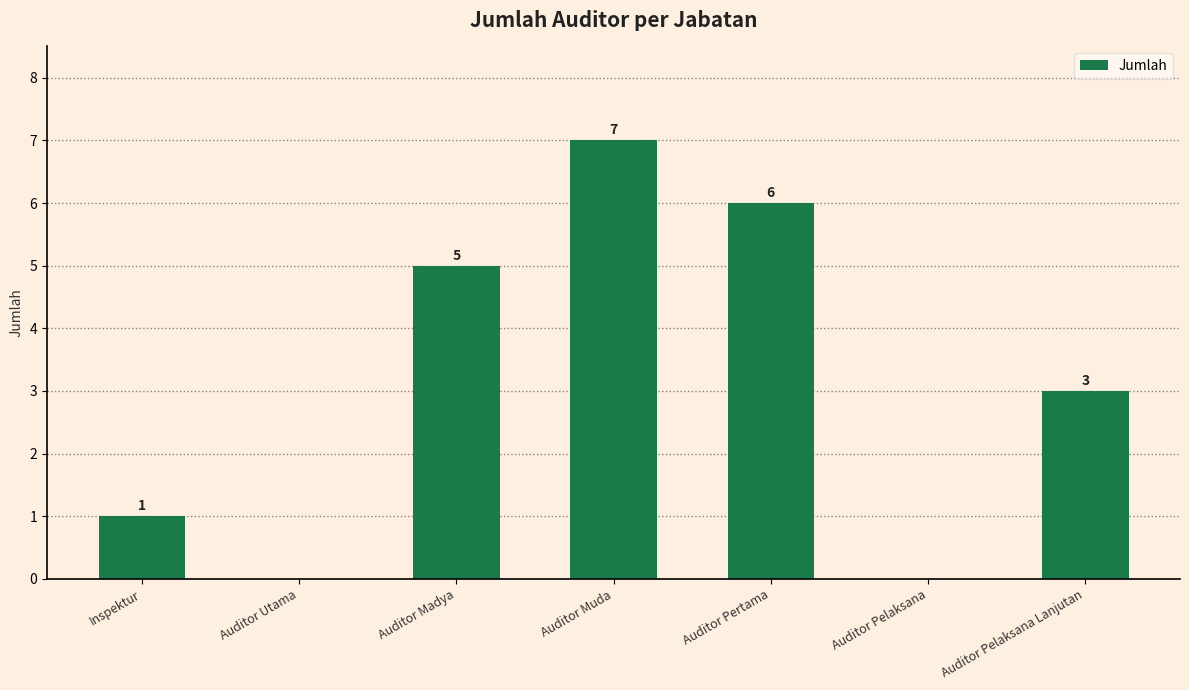

What is the approximate value at Auditor Pertama?

6